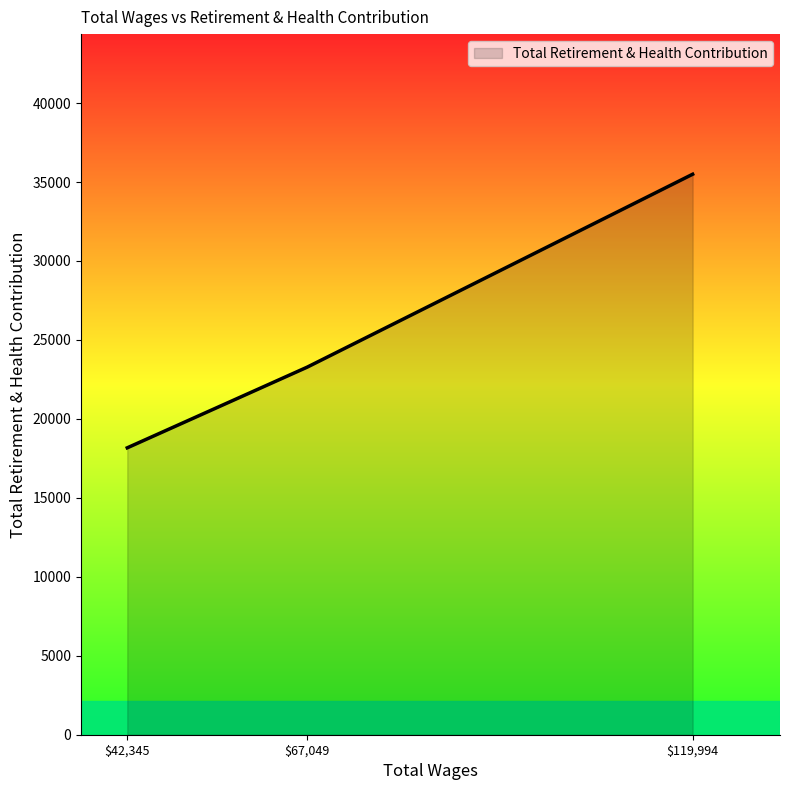

How many values are below 23276?

1